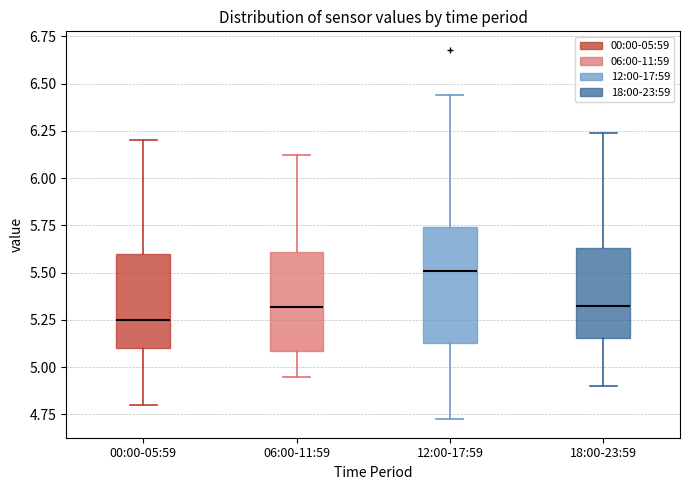

Which box has the highest median line?

12:00-17:59